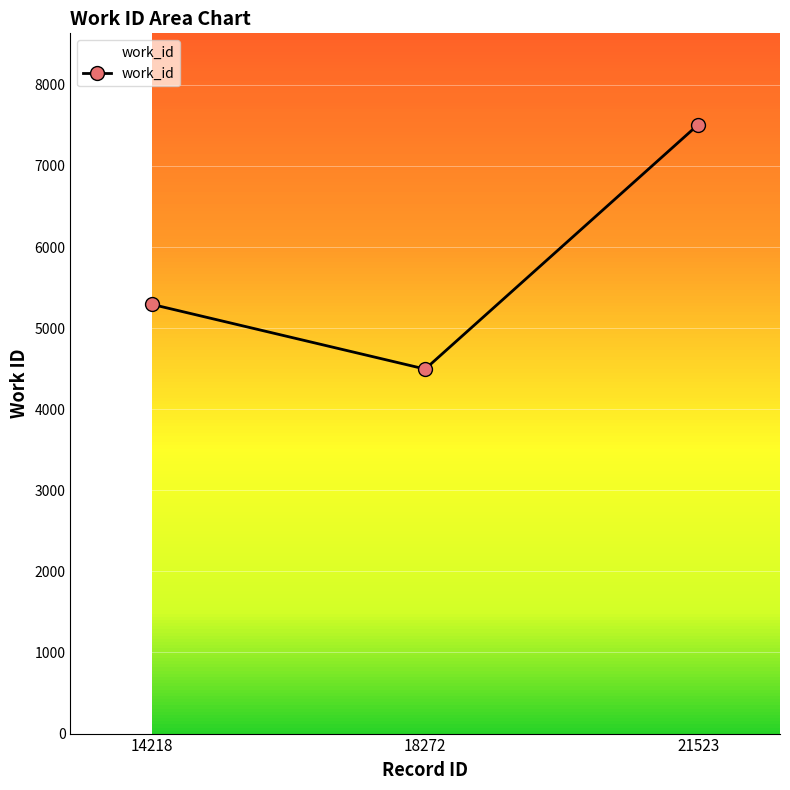

What is the difference between the values at 14218 and 21523?

2217